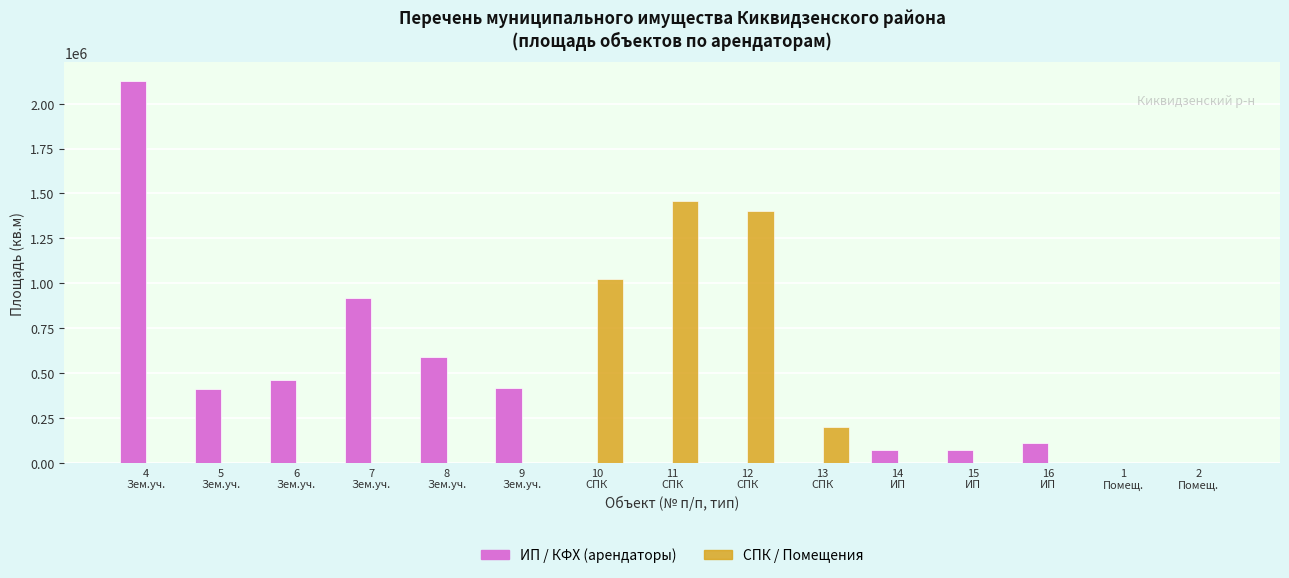

At which label does ИП / КФХ (арендаторы) first exceed 75000?

4
Зем.уч.